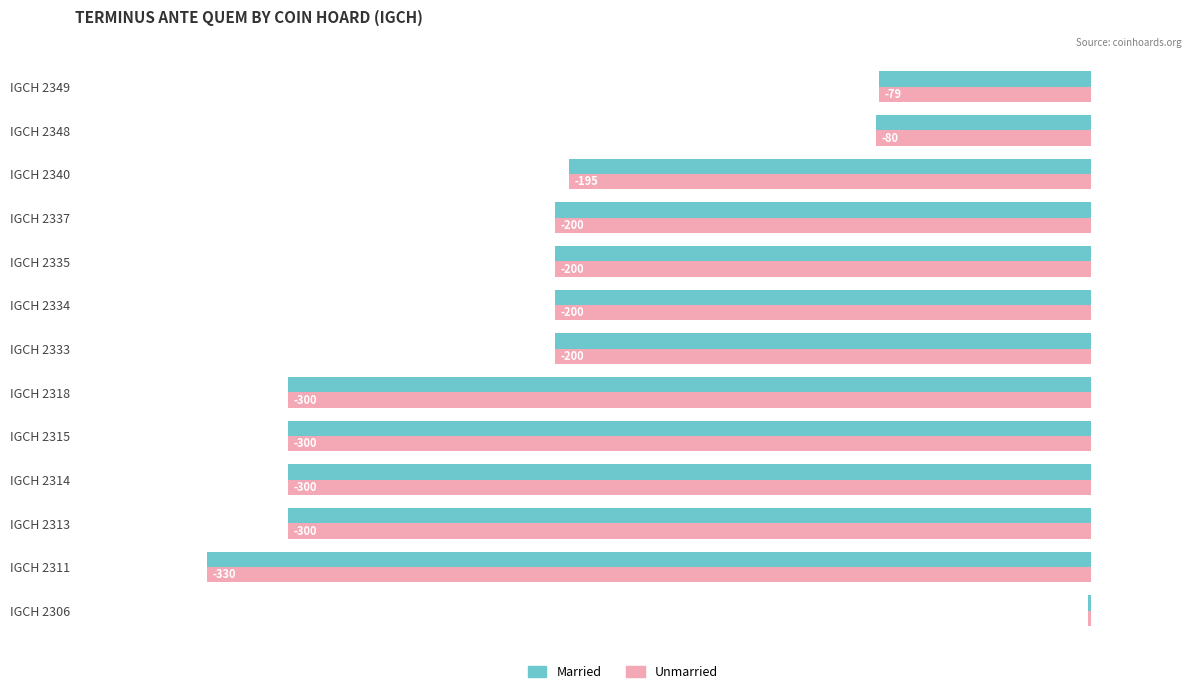

How many series are shown in this chart?

2